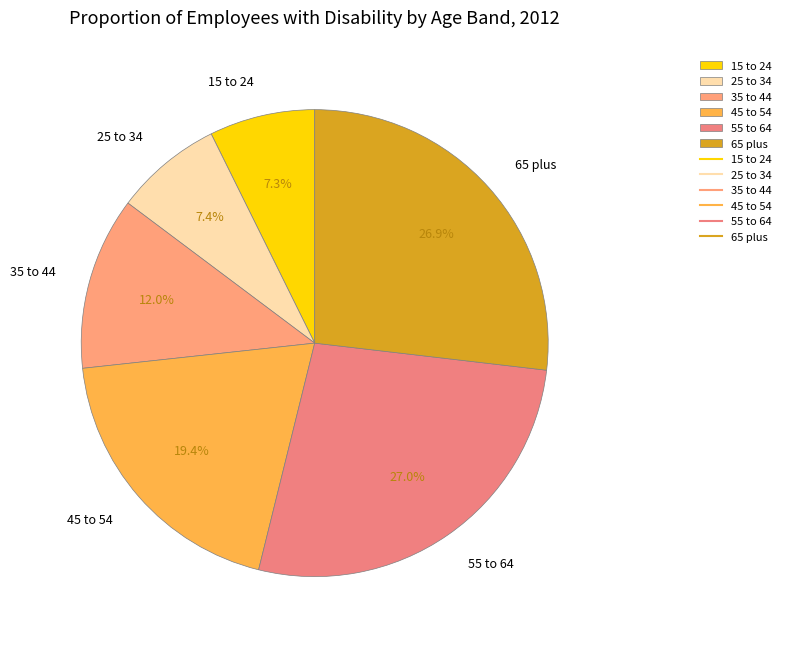

Which has a higher value, 35 to 44 or 65 plus?

65 plus